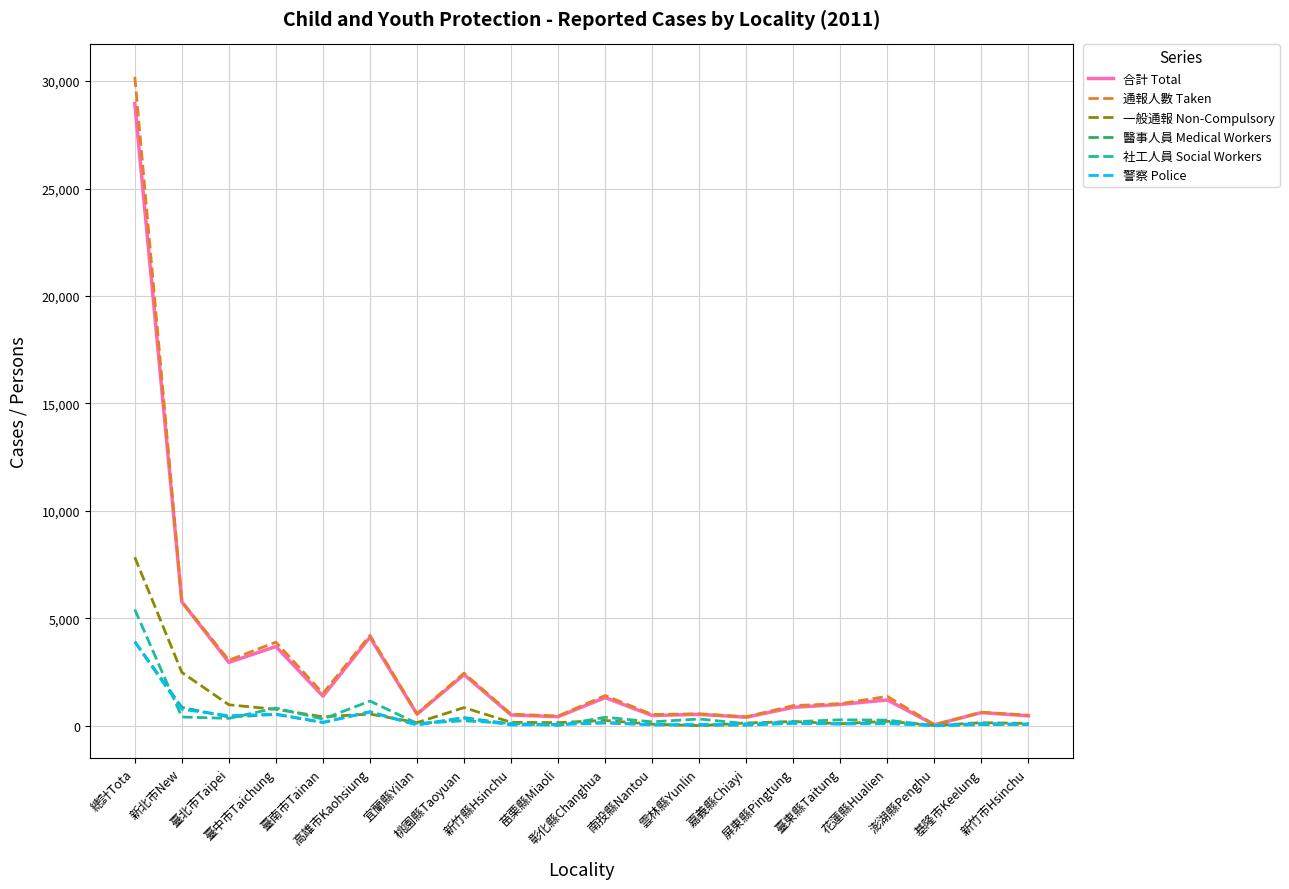

What are all the series names shown in the legend?

合計 Total, 通報人數 Taken, 一般通報 Non-Compulsory, 醫事人員 Medical Workers, 社工人員 Social Workers, 警察 Police